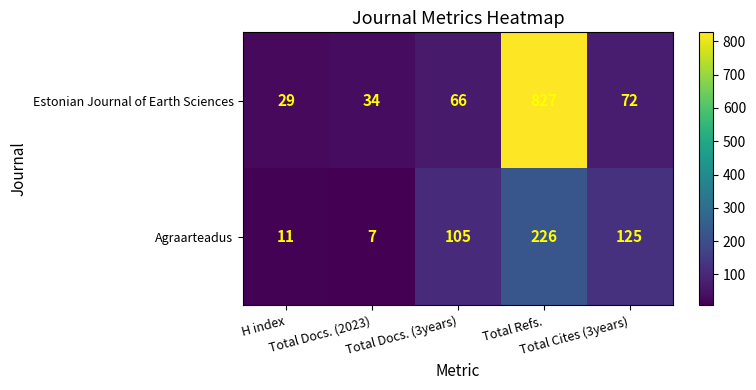

At how many categories does at least one series exceed 679?

1